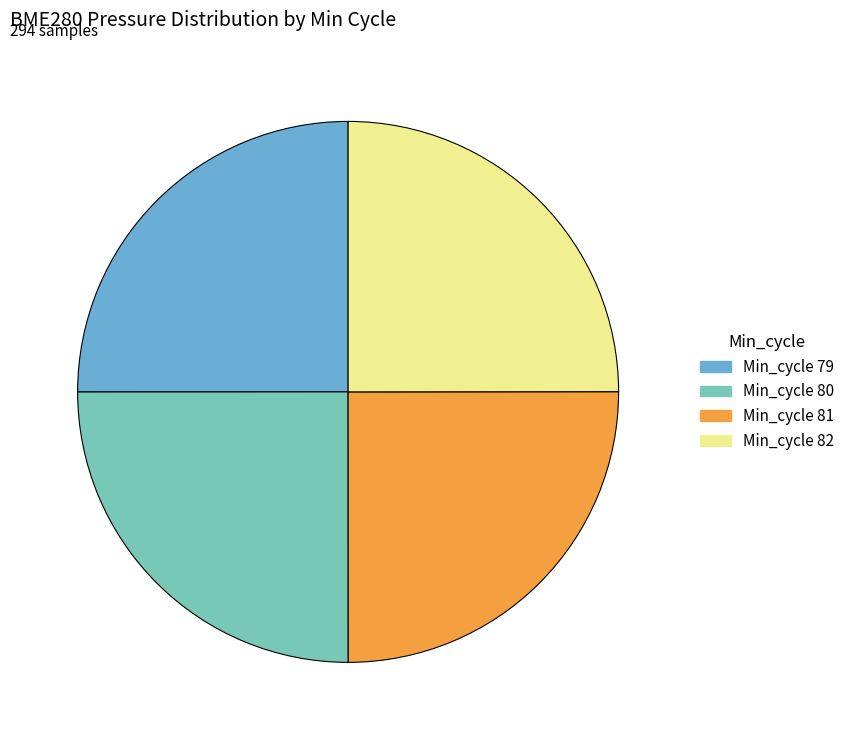

Count the number of slices in the pie.

4